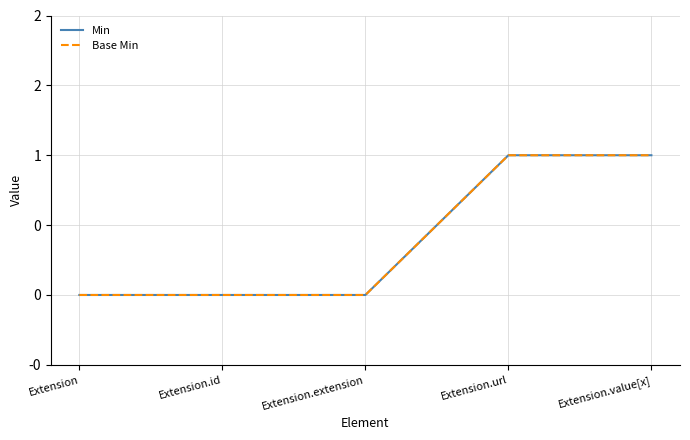

Is this an area chart (filled region under the line)?

No